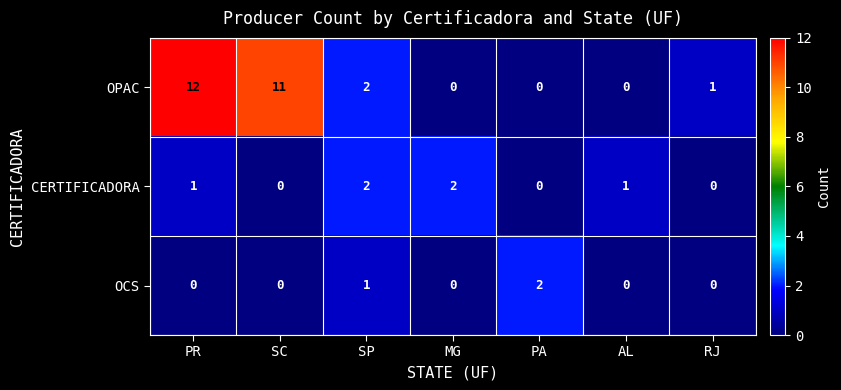

Reading left to right, what are all the values shown in this chart?

OPAC: PR=12	SC=11	SP=2	MG=0	PA=0	AL=0	RJ=1
CERTIFICADORA: PR=1	SC=0	SP=2	MG=2	PA=0	AL=1	RJ=0
OCS: PR=0	SC=0	SP=1	MG=0	PA=2	AL=0	RJ=0